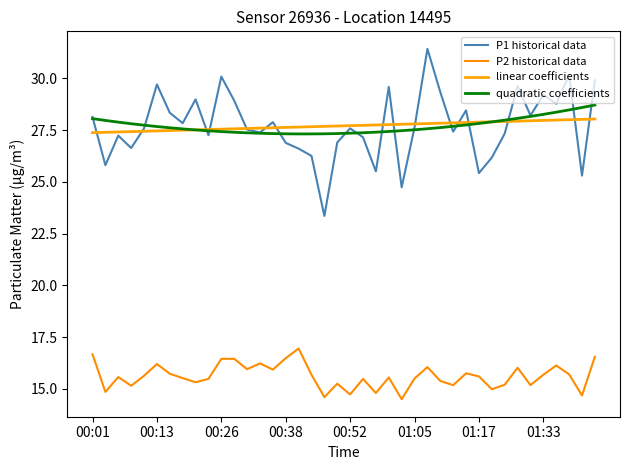

What are all the series names shown in the legend?

P1 historical data, P2 historical data, linear coefficients, quadratic coefficients